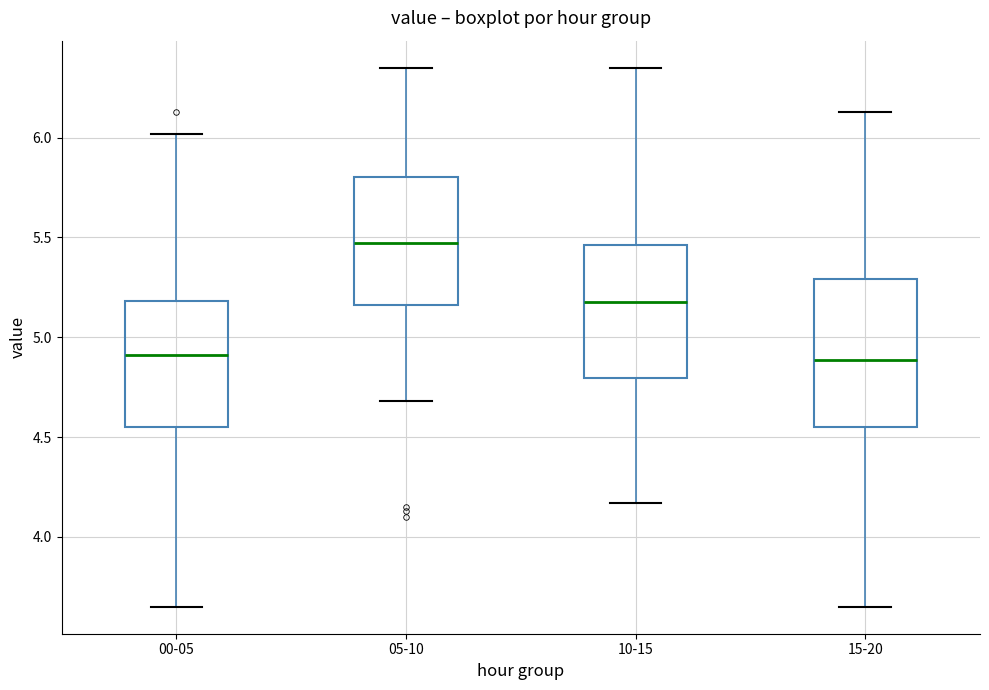

Which box has the highest median line?

05-10